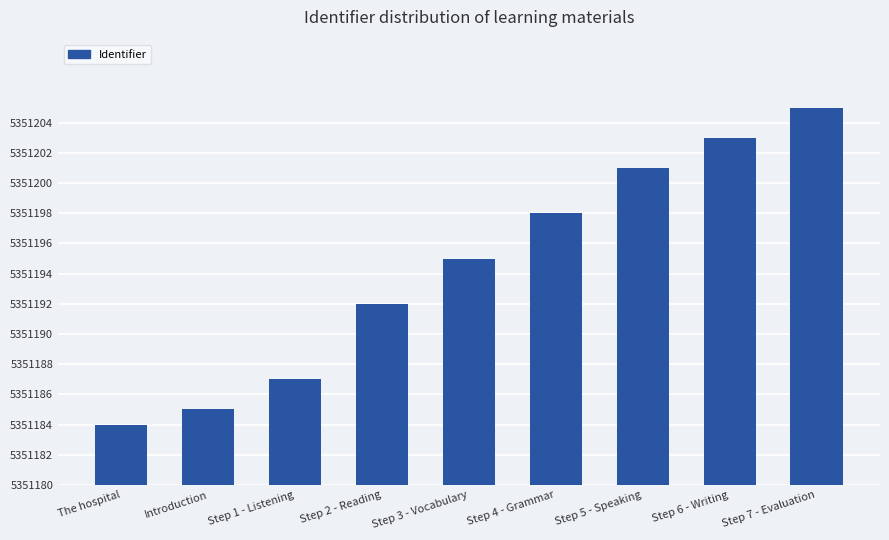

Between Introduction and Step 2 - Reading, which is larger?

Step 2 - Reading